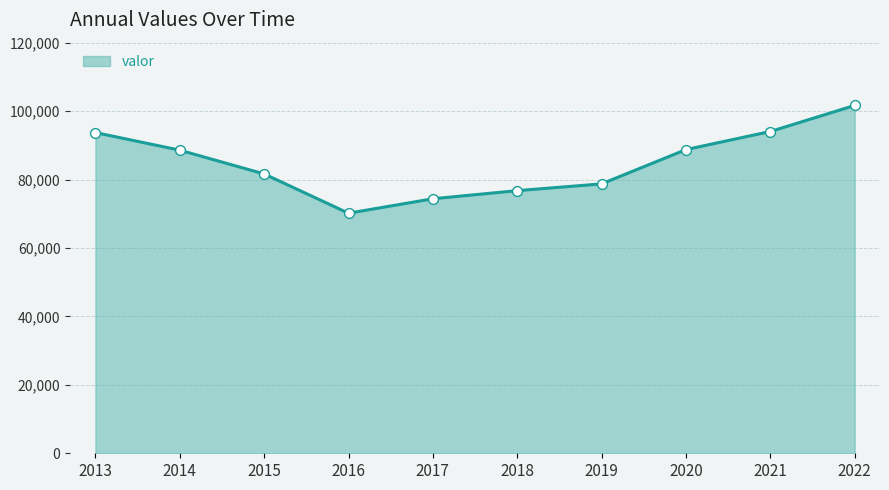

What is the change in value from 2013 to 2017?

-19347